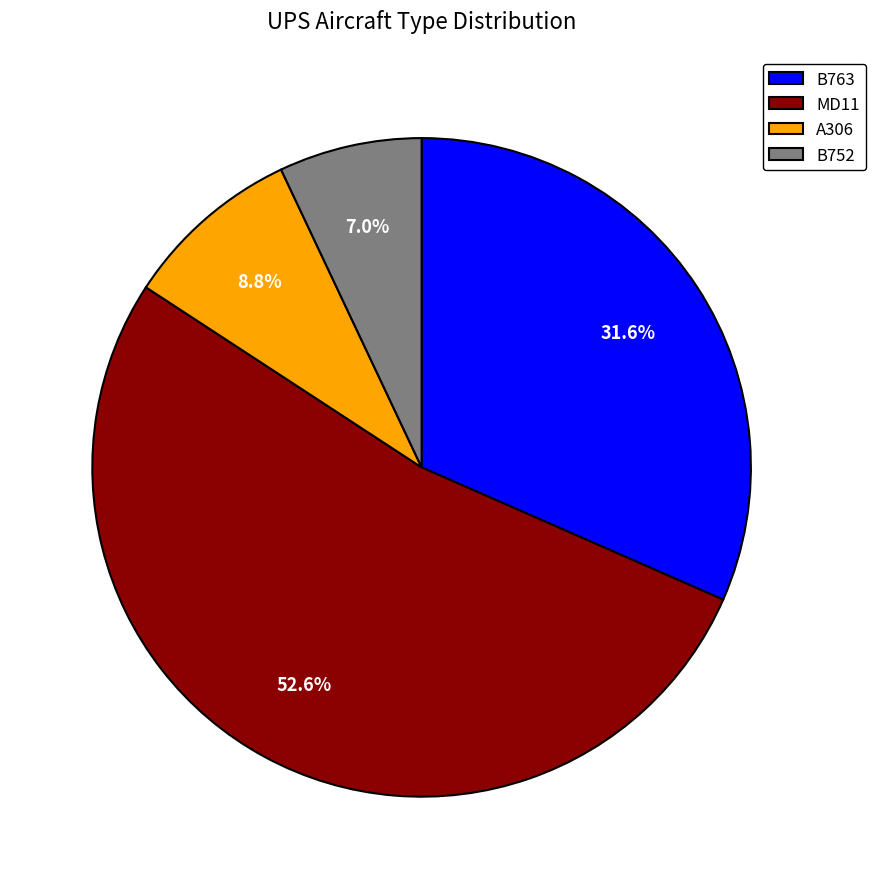

The A306 slice represents 9% of the pie. True or false?

True